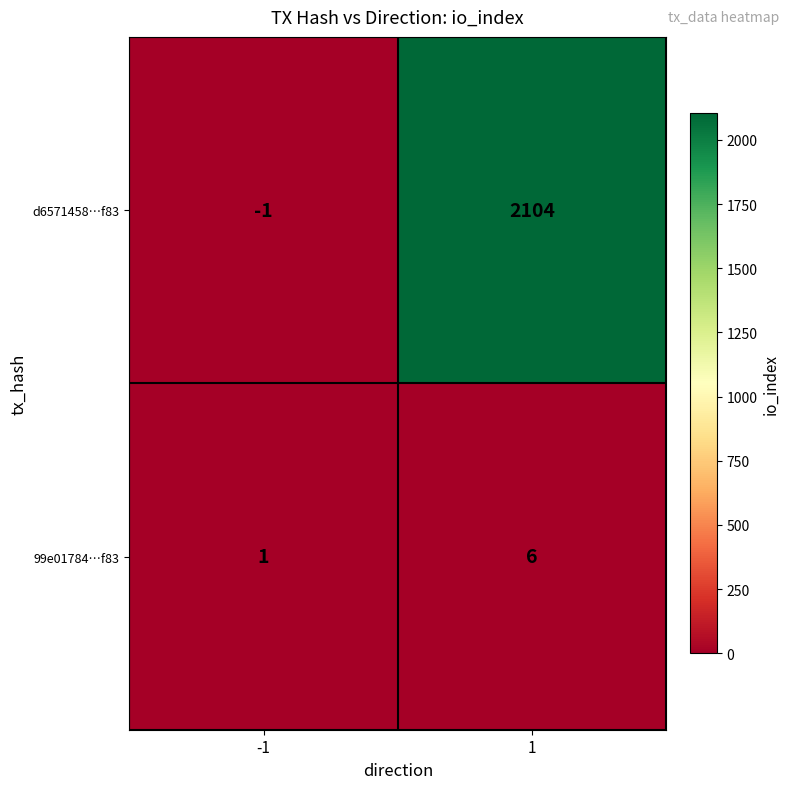

How many data points does each series have?

2